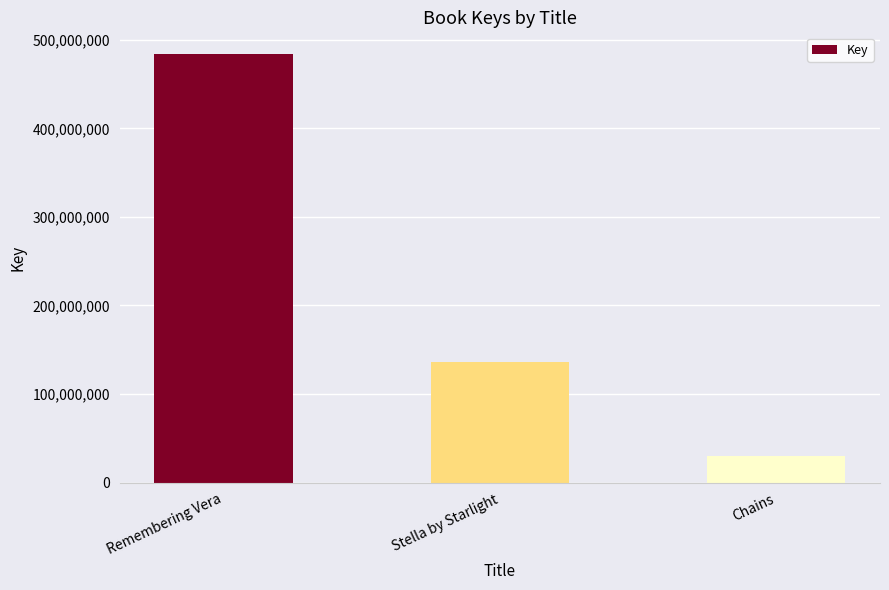

What is the smallest value displayed?

30585656